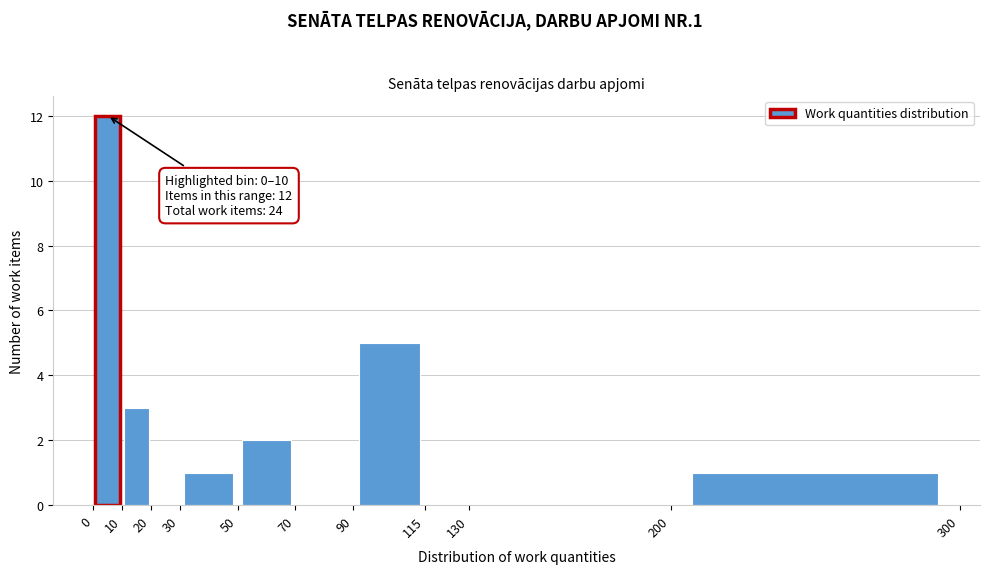

Over which range of the x-axis is the bar tallest?

0 to 10